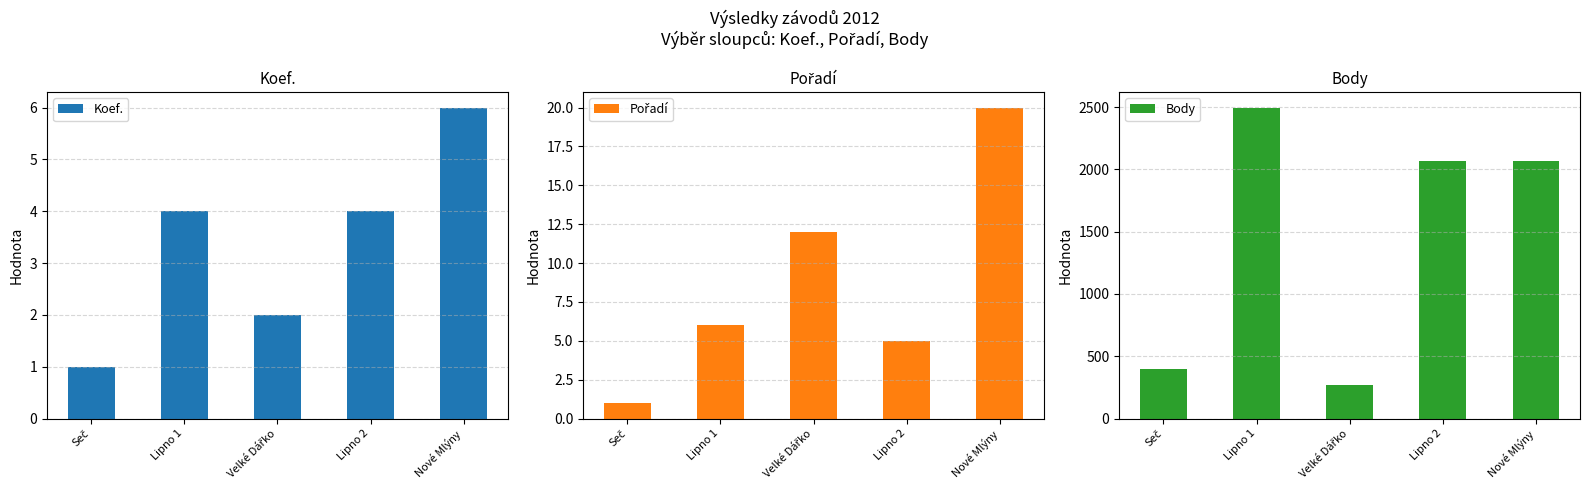

At which label is Body closest to 1384?

Lipno 2